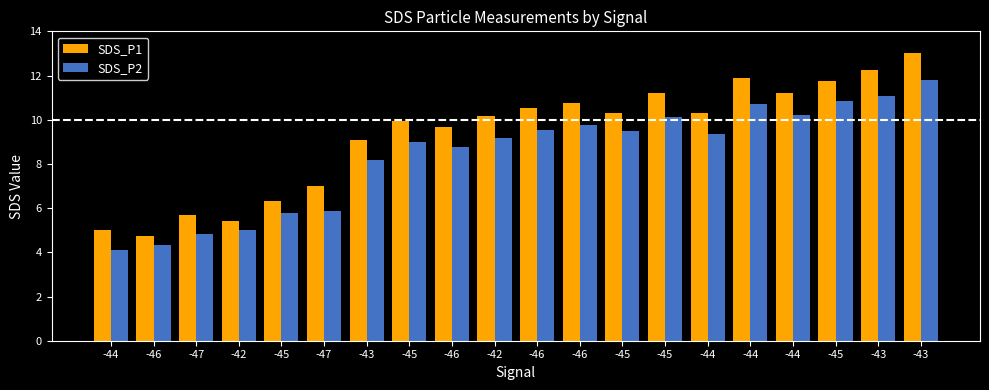

What is the total value across all series at -45?

12.1